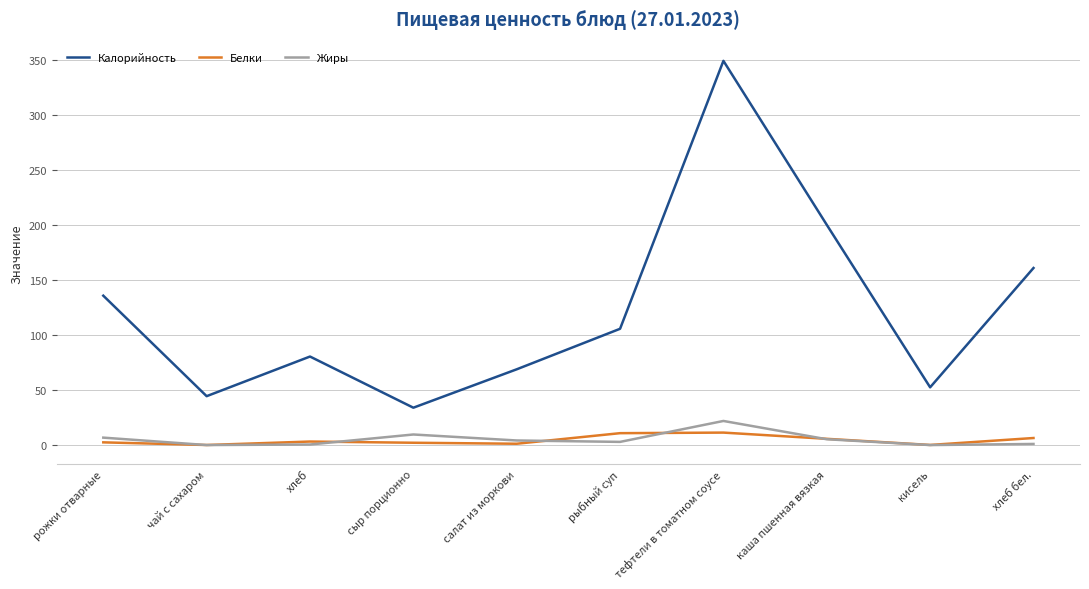

True or false: Калорийность and Белки cross at least once.

False